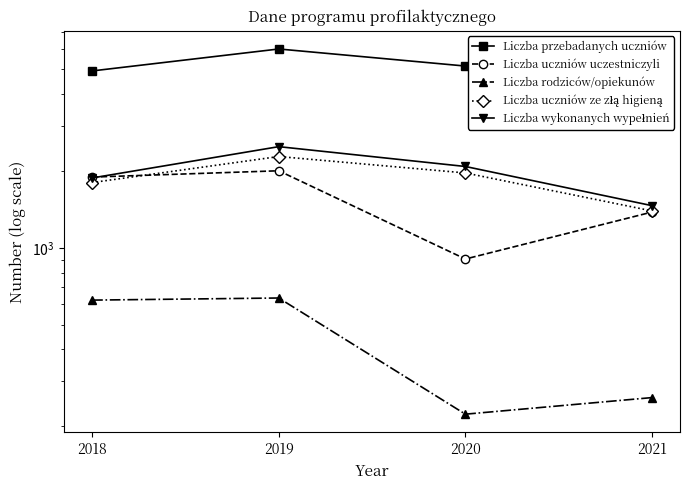

What is the difference between the maximum and minimum values in the Liczba rodziców/opiekunów series?

413